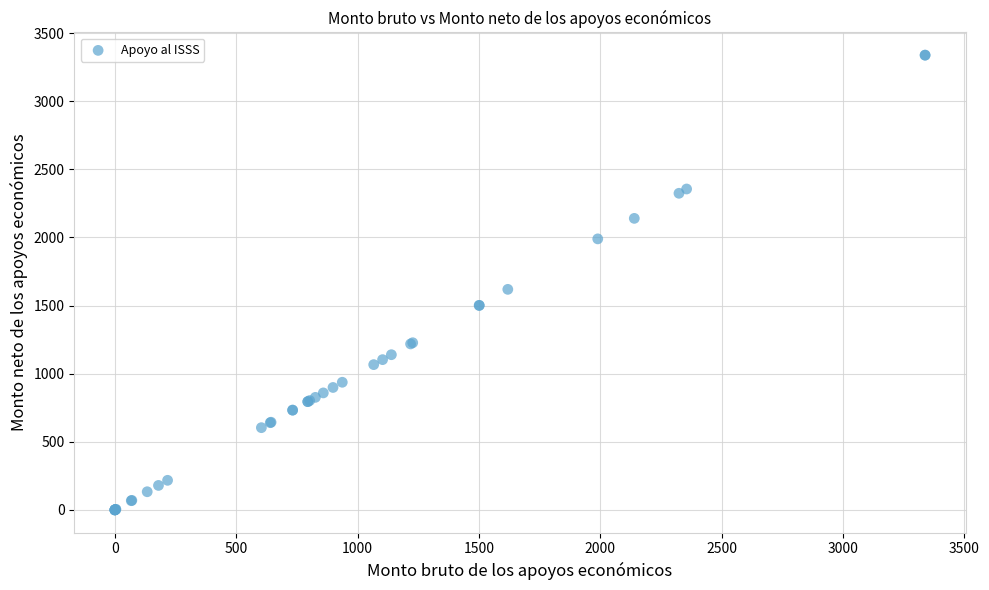

What Y value in the scatter plot is closest to 1669?

1618.8